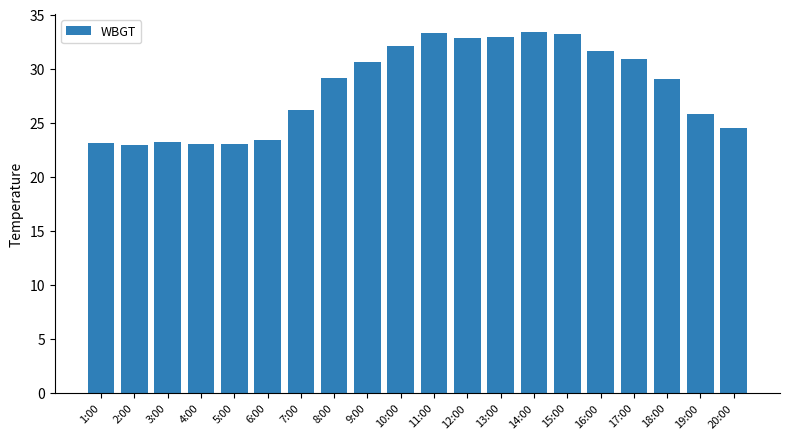

Is it true that the value at 14:00 is 10.4?

False